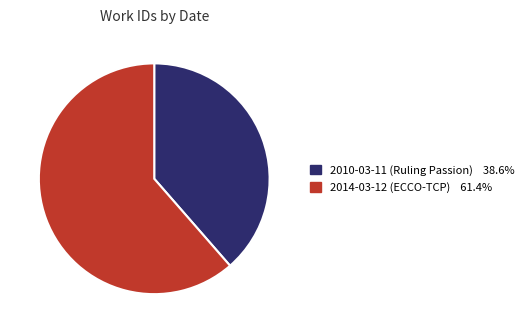

Rank the categories by value from lowest to highest.

2010-03-11, 2014-03-12